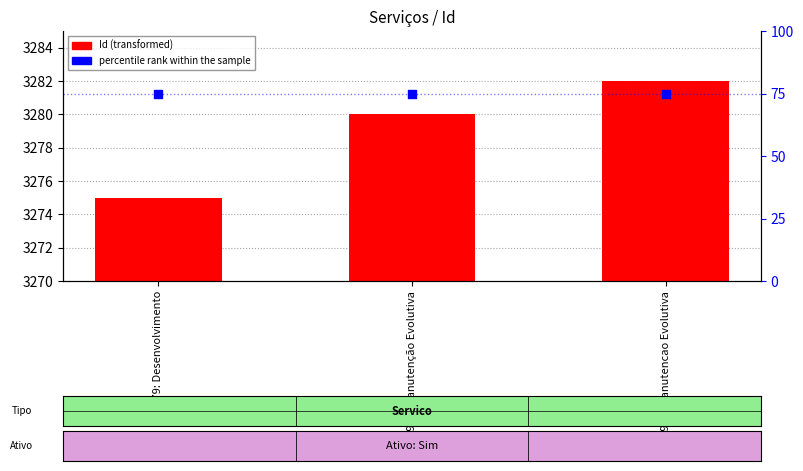

At how many categories does at least one series exceed 16?

3